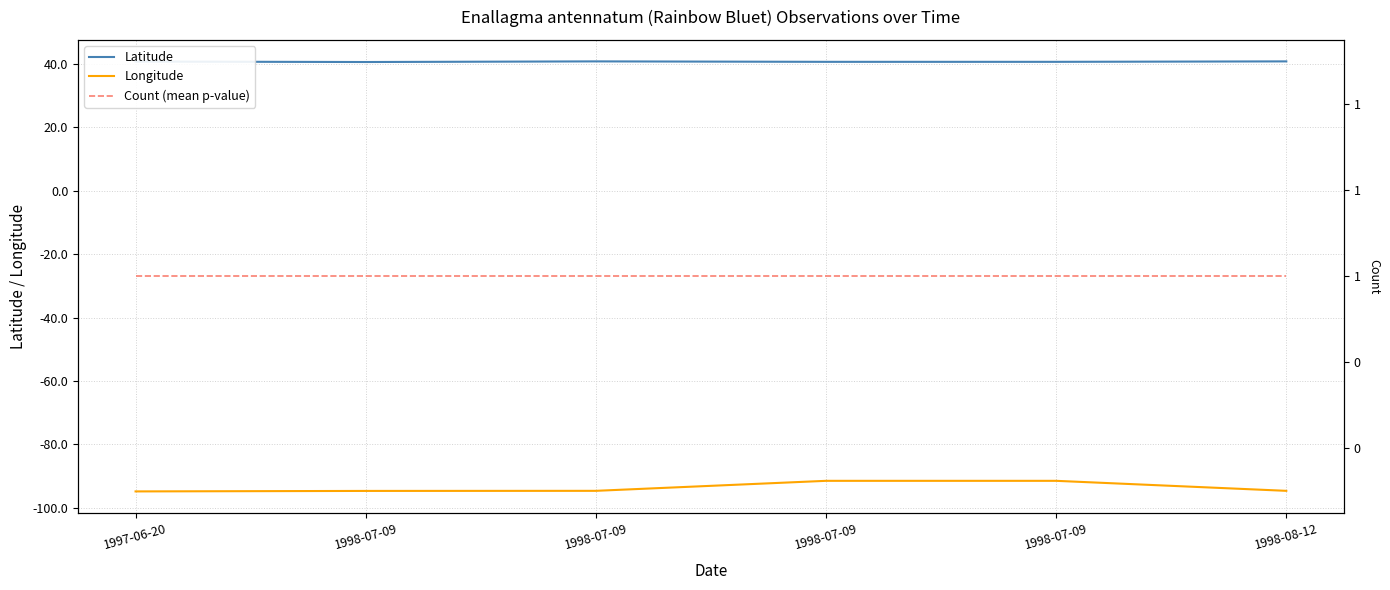

Where is Count (mean p-value) nearest to the value 1?

1997-06-20